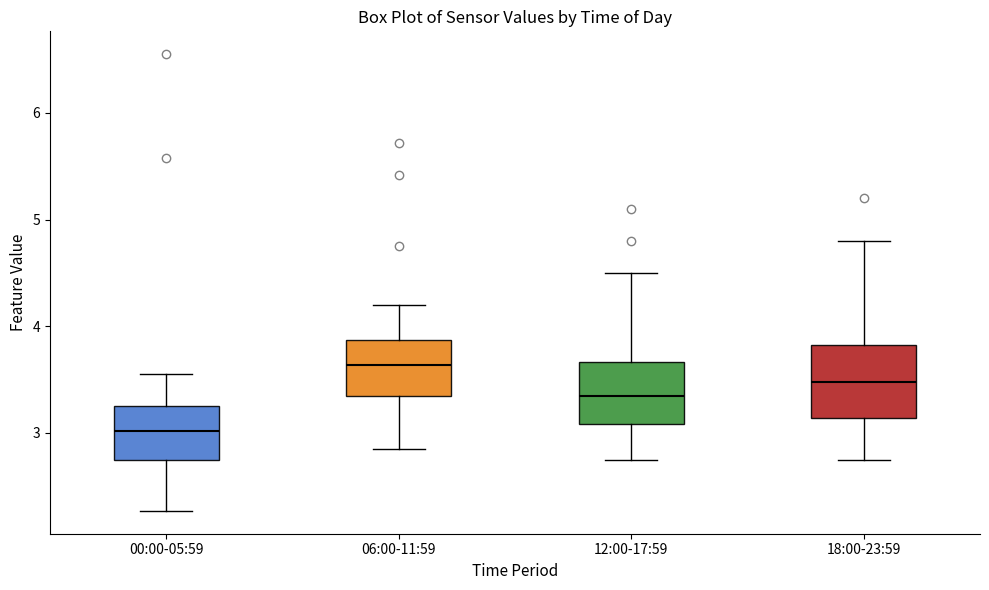

Comparing the boxes themselves (not the whiskers), which one is the tallest?

18:00-23:59